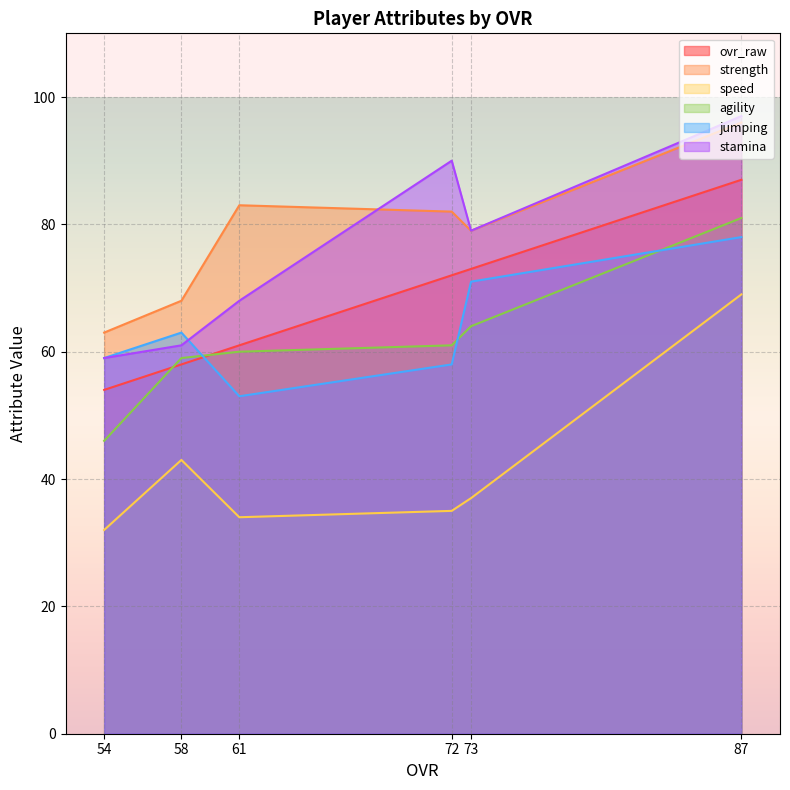

What is the total value across all series at 61?

359